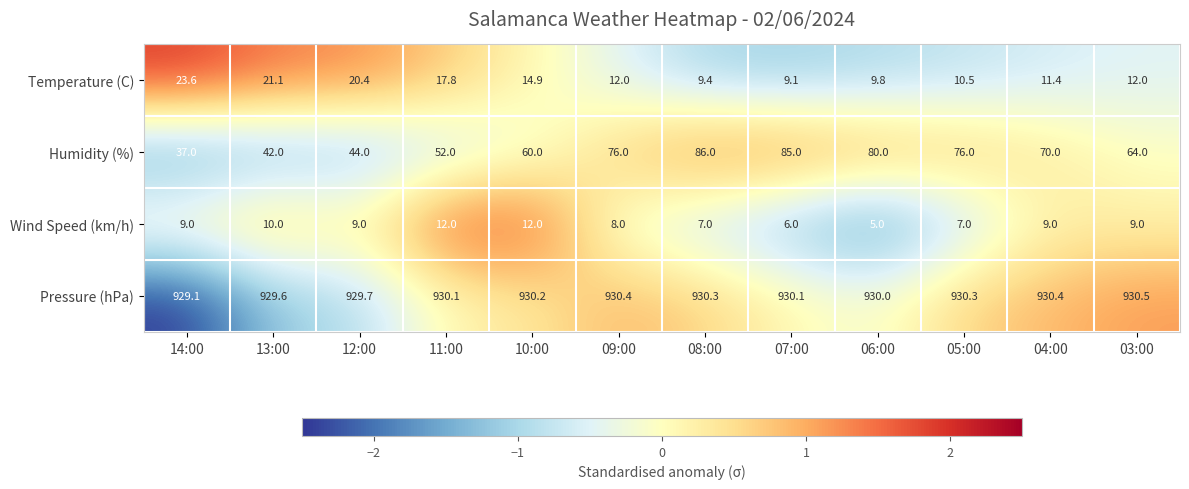

What is the total value across all series at 08:00?

1032.7